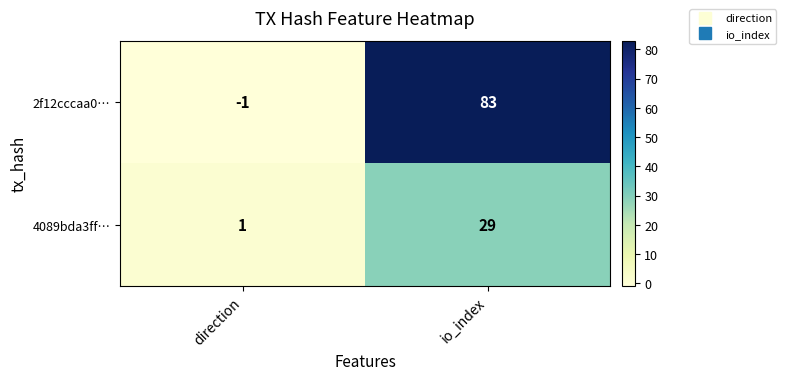

How many series are shown in this chart?

2